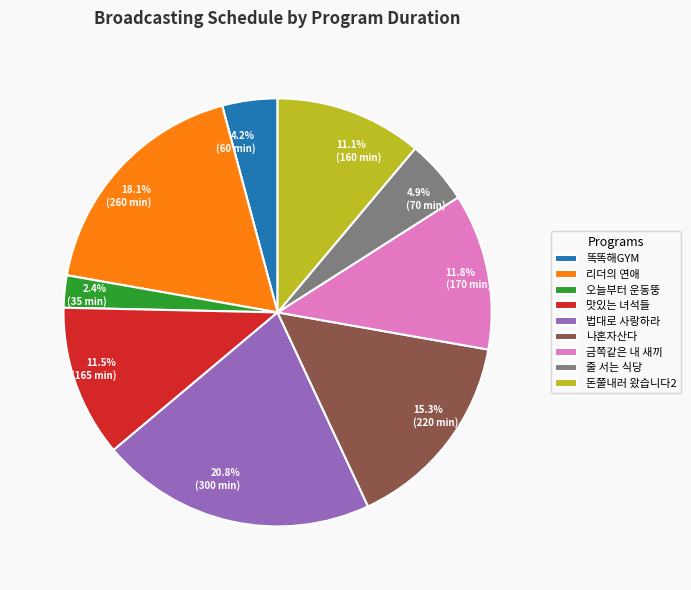

Is it true that 줄 서는 식당 is 19% of the pie?

False